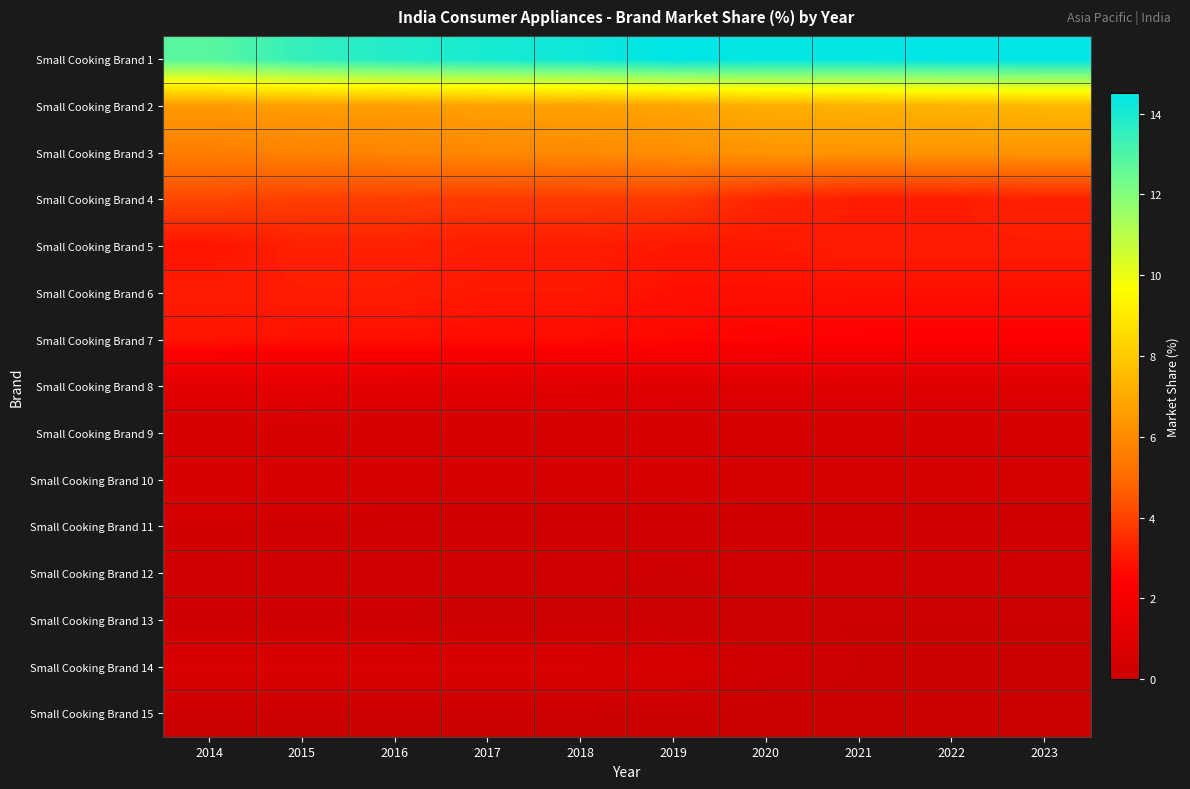

At how many categories does at least one series exceed 9?

10